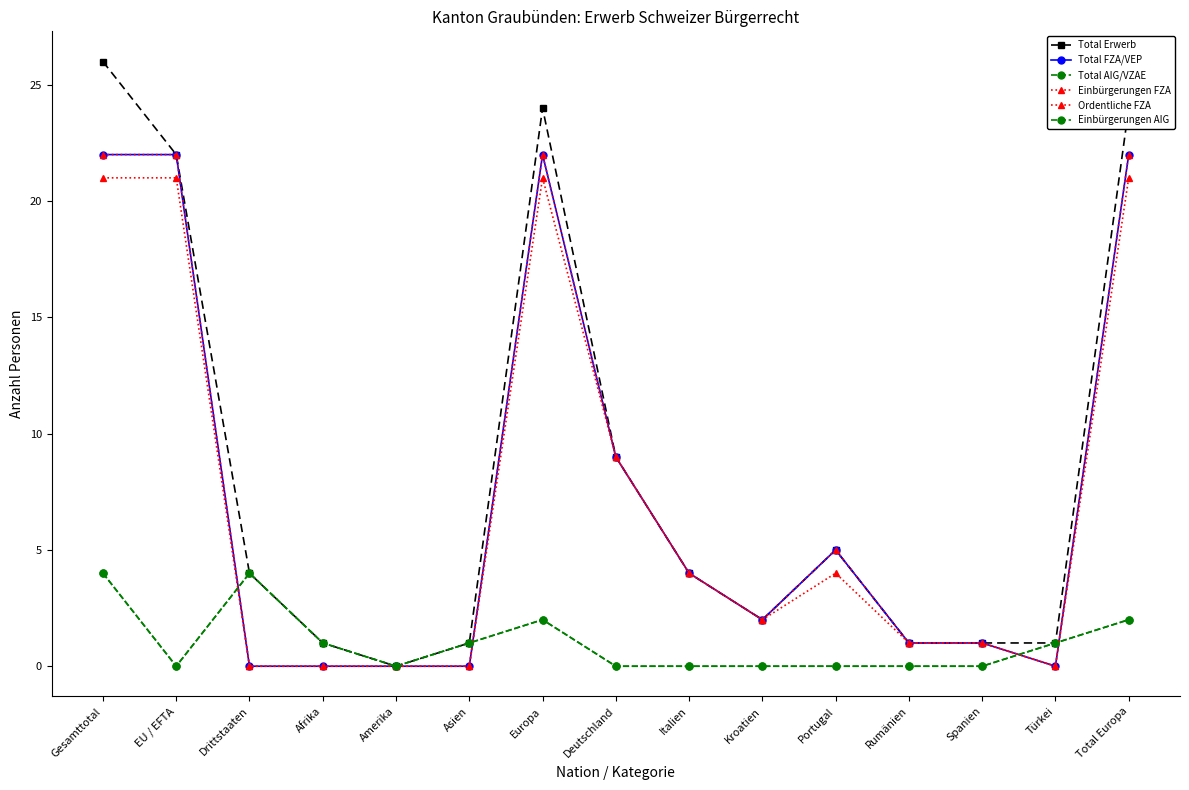

What is the spread (max minus min) of values at Afrika?

1